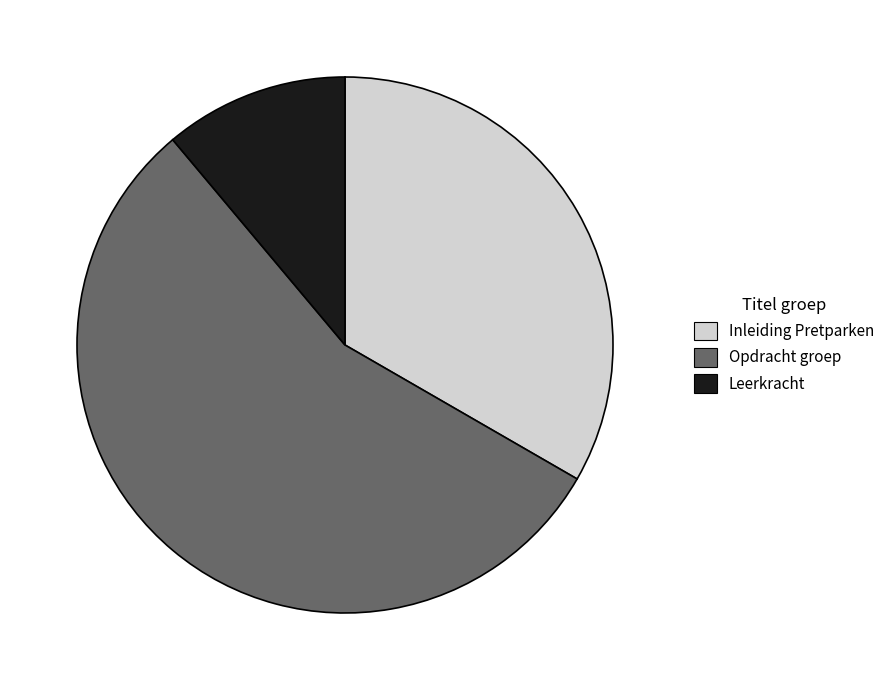

What is the ratio of the value at Opdracht groep to the value at Inleiding Pretparken?

1.7